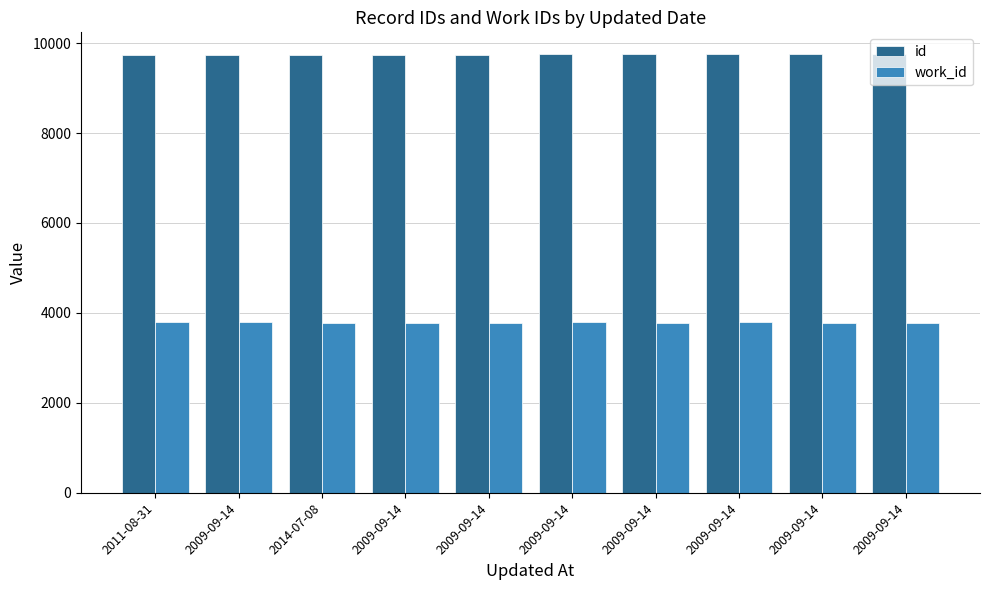

At which label does work_id first exceed 3786?

2011-08-31